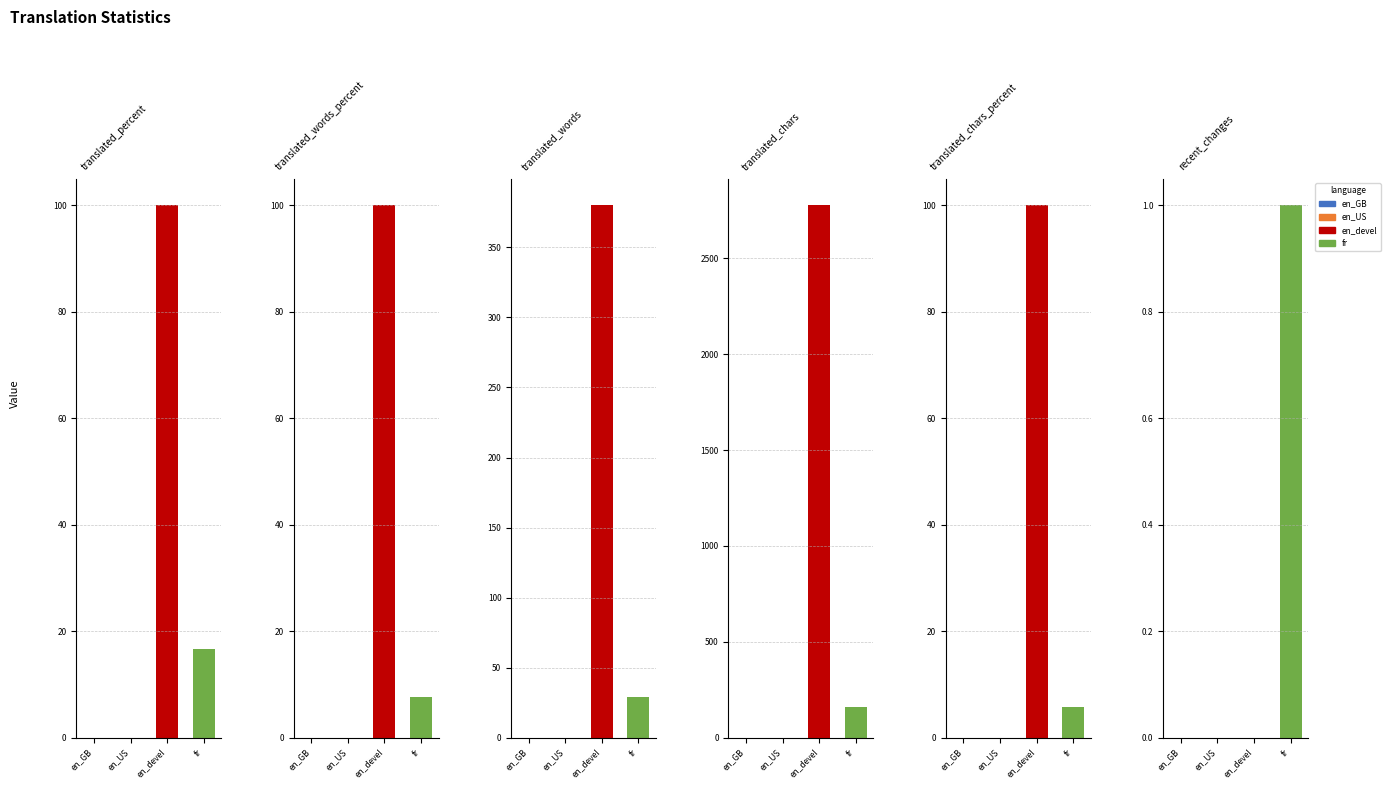

What position from the left is English (Developer)?

3